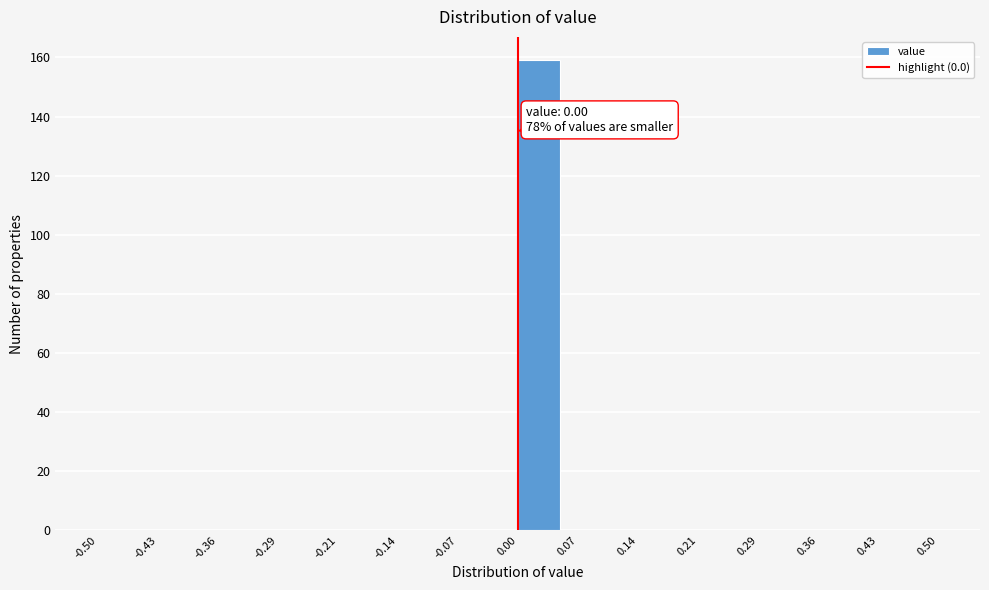

Which range on the x-axis has the tallest bar?

0.00 to 0.05